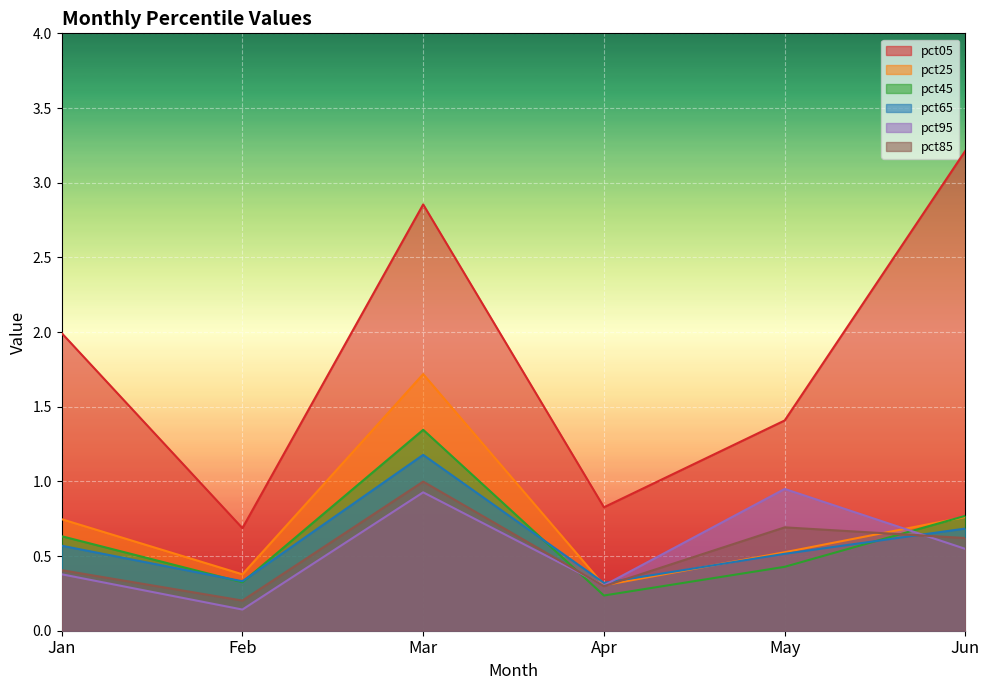

Is it true that pct45 equals 0.3 at Jun?

False